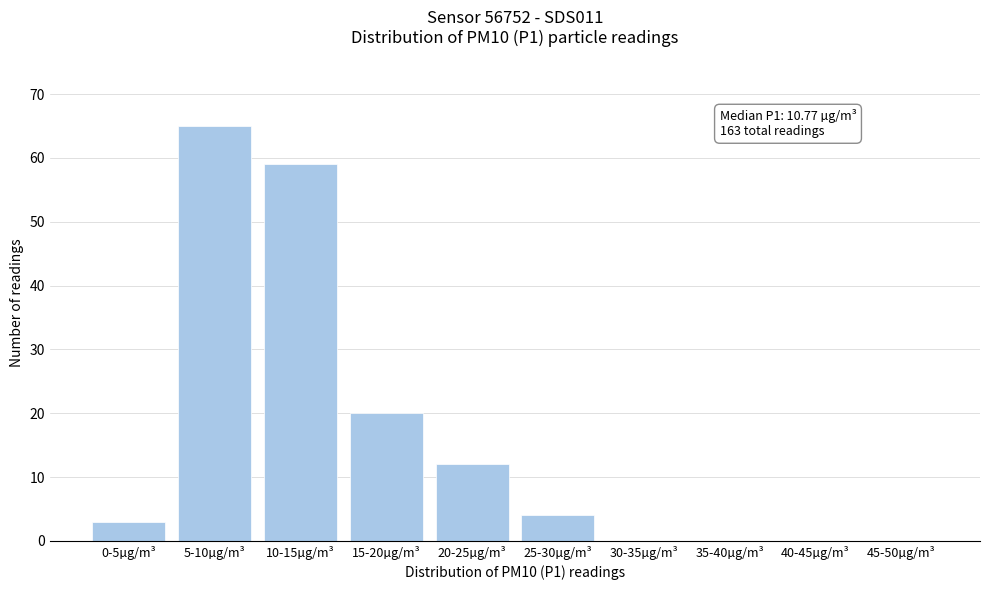

Reading left to right, extract all data points from this chart.

0-5µg/m³=3	5-10µg/m³=65	10-15µg/m³=59	15-20µg/m³=20	20-25µg/m³=12	25-30µg/m³=4	30-35µg/m³=0	35-40µg/m³=0	40-45µg/m³=0	45-50µg/m³=0